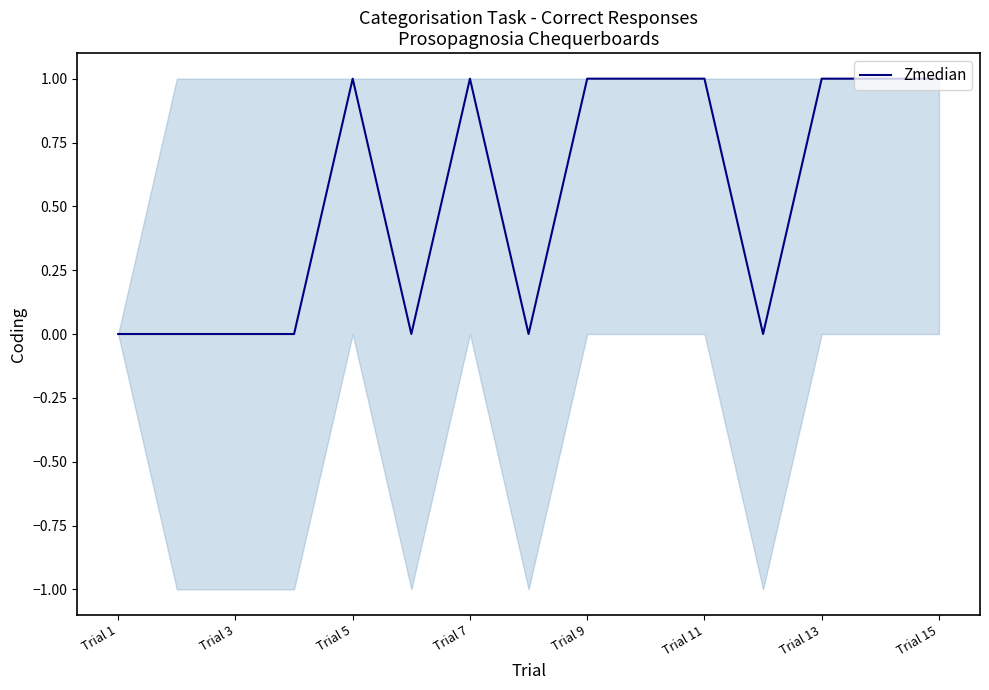

How many interior local valleys (lower than both neighbors) does the data have?

3